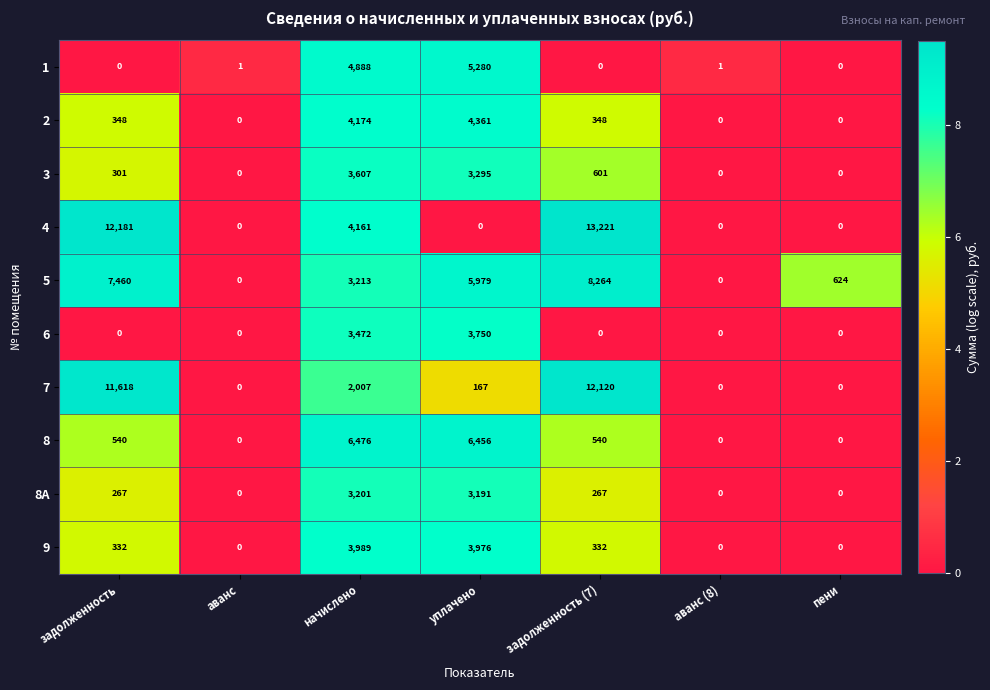

Which series has the largest range (max minus min)?

4